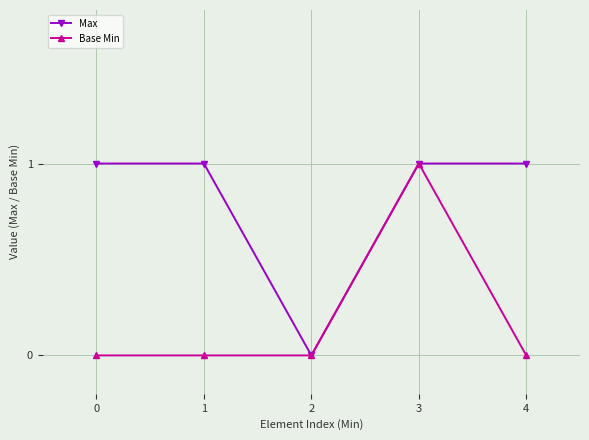

Rank the series at 4 from lowest to highest value.

Base Min, Max